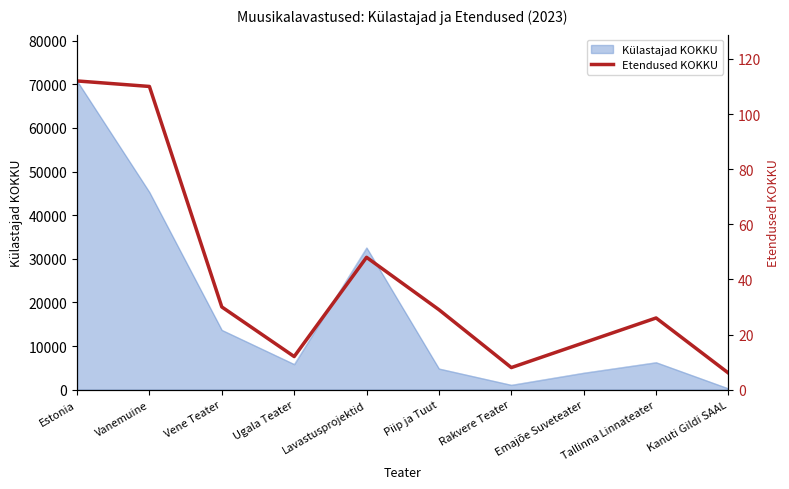

What is the highest value of the Külastajad KOKKU series?

70767